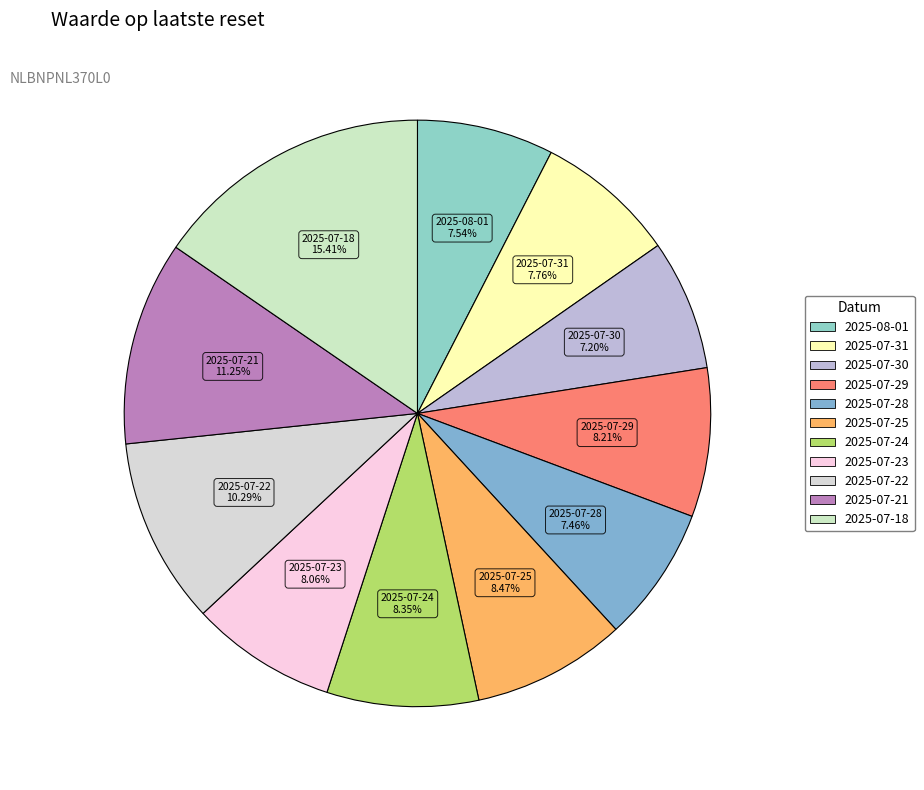

What is the largest slice in the pie chart?

2025-07-18